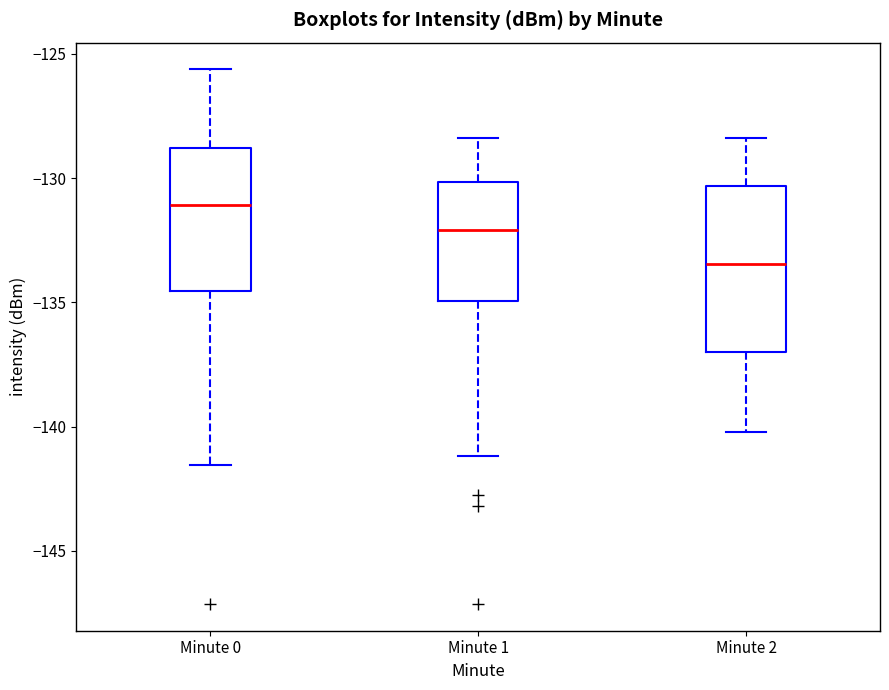

Reading left to right, transcribe this box plot: for each box, give where its median line is, the range the box spans, and where its two whiskers end, as read against the y-axis. The values are not printed on the chart, so give them approximately, as read against the axis.

Minute 0: median -131.0, box -134.5 to -129.0, whiskers -141.5 to -125.5
Minute 1: median -132.0, box -135.0 to -130.0, whiskers -141.0 to -128.5
Minute 2: median -133.5, box -137.0 to -130.5, whiskers -140.0 to -128.5